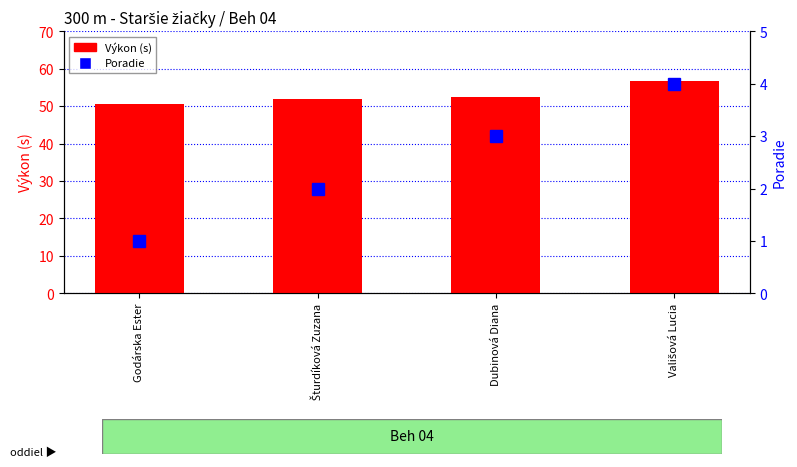

What is the value of the Výkon (s) bar at the 1st from the left?

50.7